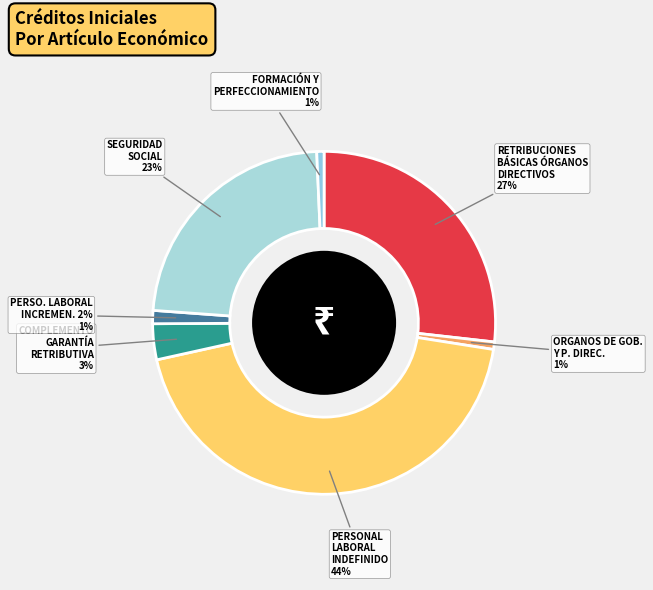

To the nearest percent, what percentage of the pie is 13900?

1%